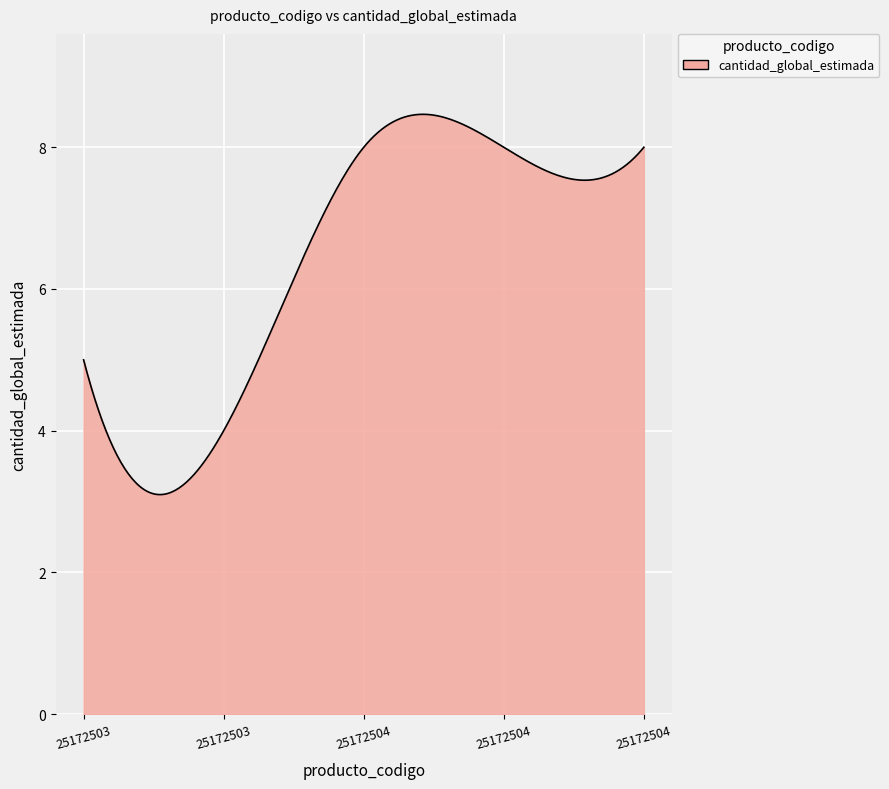

What is the smallest value displayed?

3.1